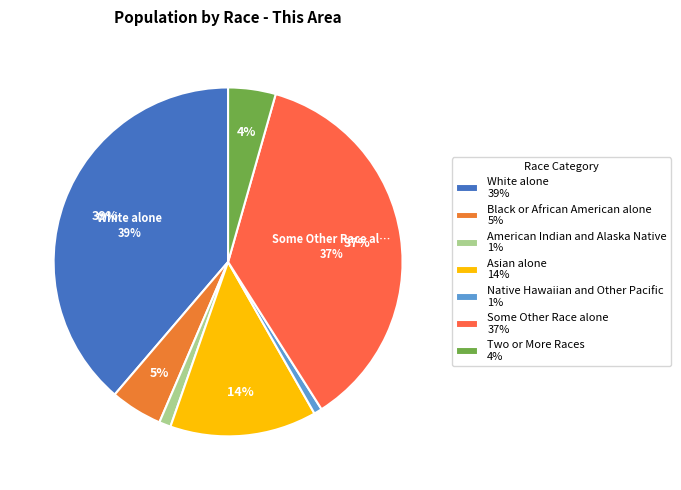

Which slice is the largest?

White alone